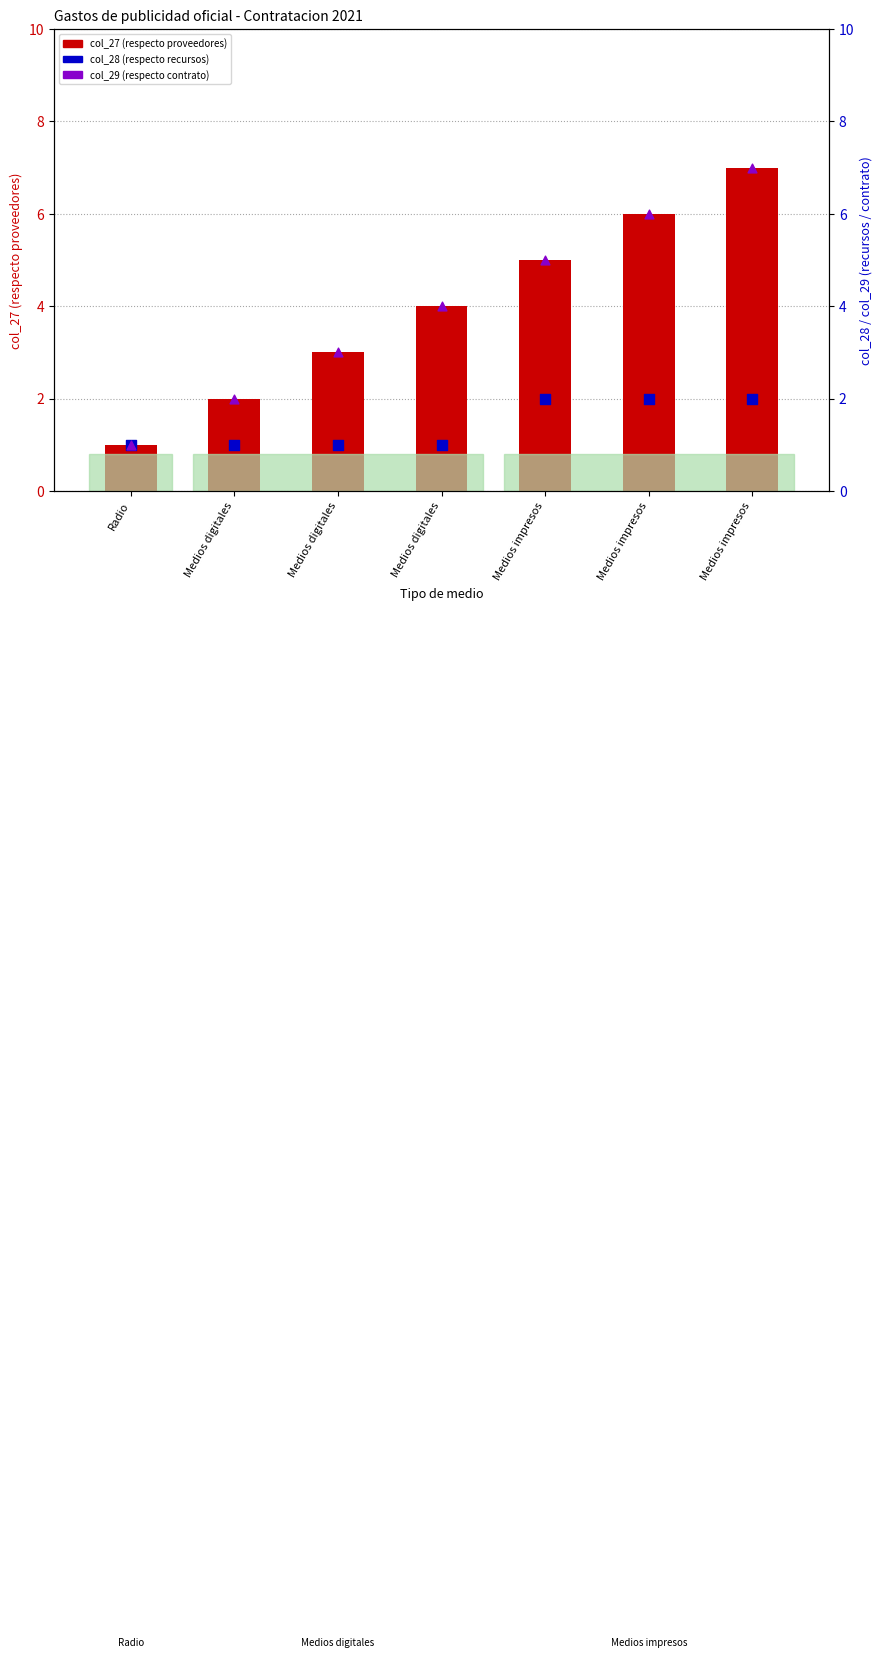

Which series has the largest total across all categories?

col_27 (respecto proveedores)